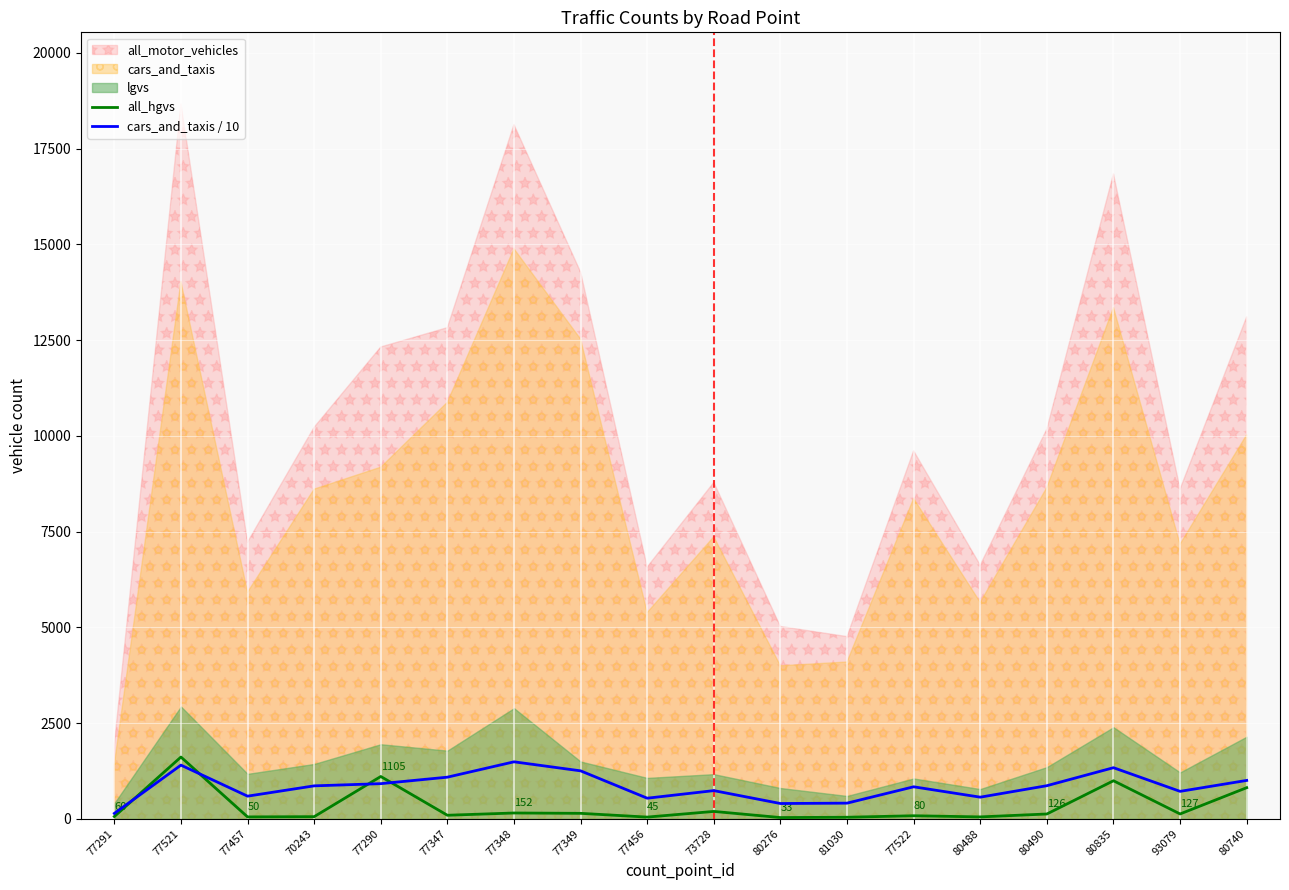

The value of cars_and_taxis / 10 at 80490 is 864.8. True or false?

True